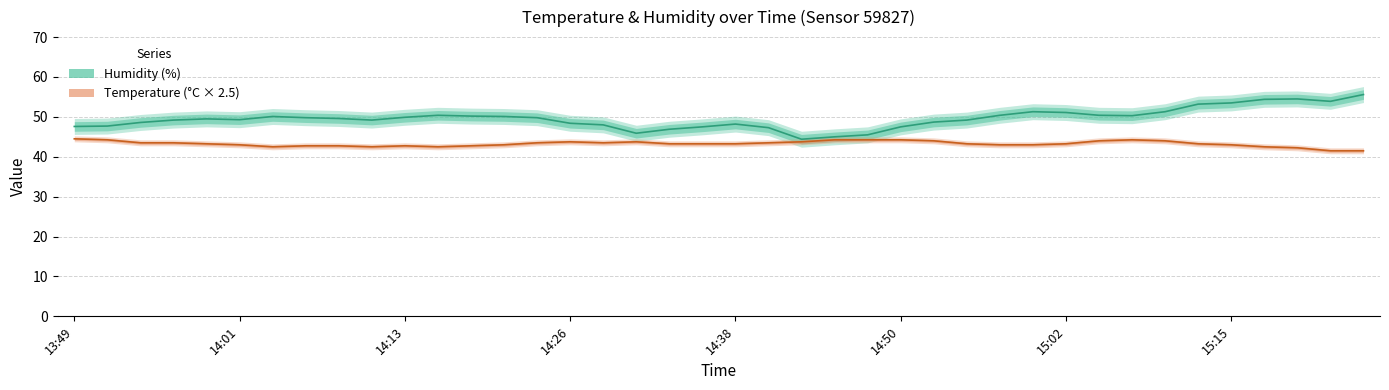

List the labels in order of Temperature (°C × 2.5) value, largest first.

13:49, 14:01, 23, 24, 25, 32, 26, 31, 33, 15, 17, 22, 14:13, 14:26, 14, 16, 21, 14:38, 18, 19, 20, 27, 30, 34, 14:50, 13, 28, 29, 35, 15:15, 8, 10, 12, 15:02, 9, 11, 36, 37, 38, 39